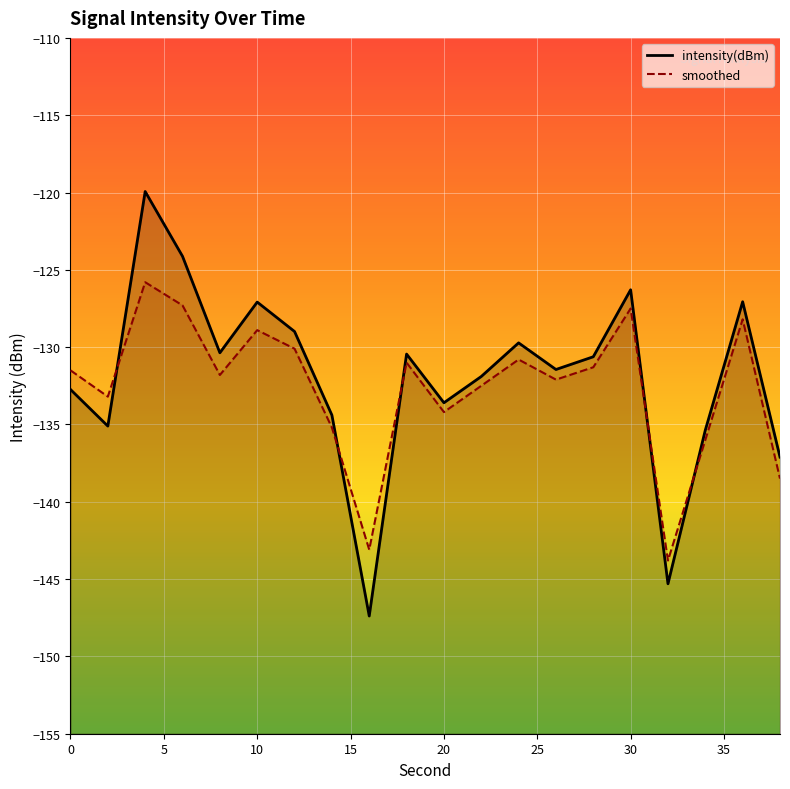

The value of smoothed at 20 is -134.2. True or false?

True